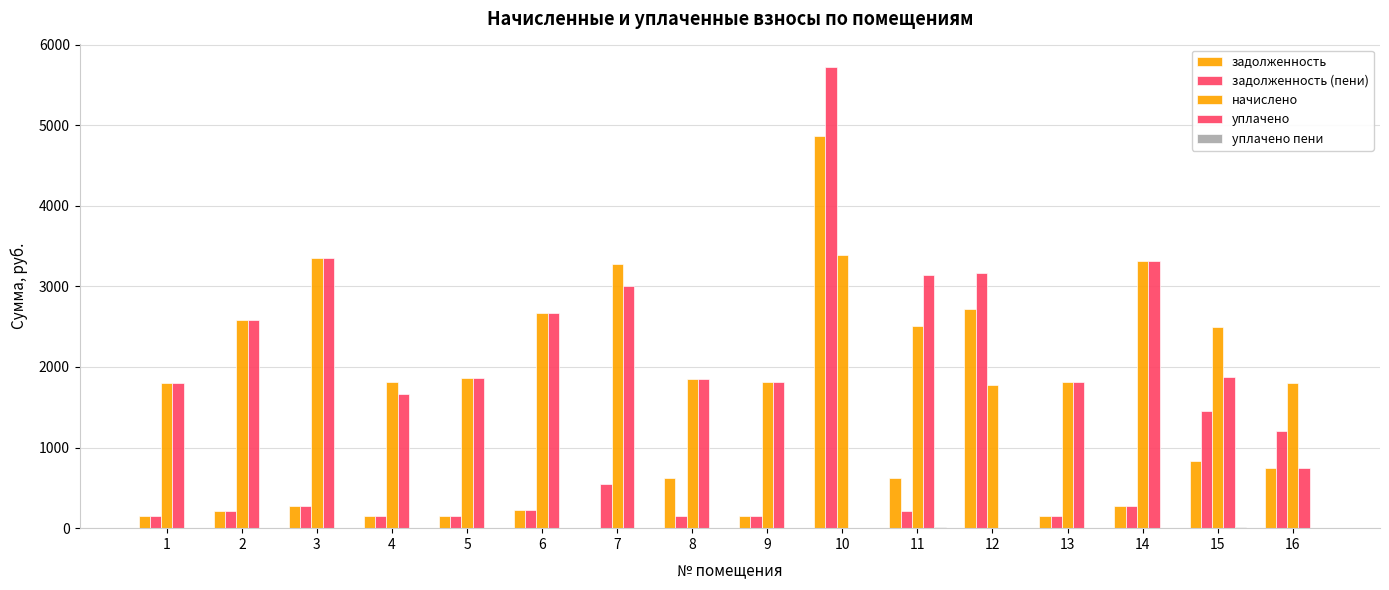

The начислено series shows 2667.1 at 6. True or false?

True